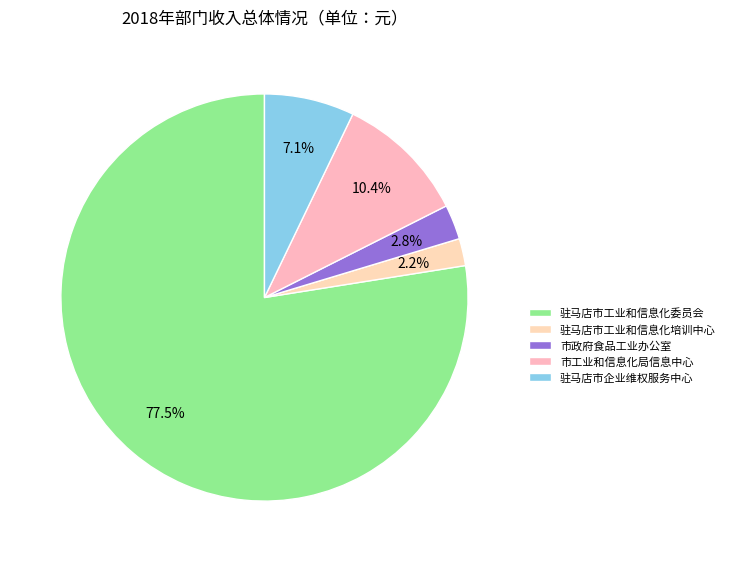

Do 市工业和信息化局信息中心 and 驻马店市企业维权服务中心 together represent more than half of the pie?

No